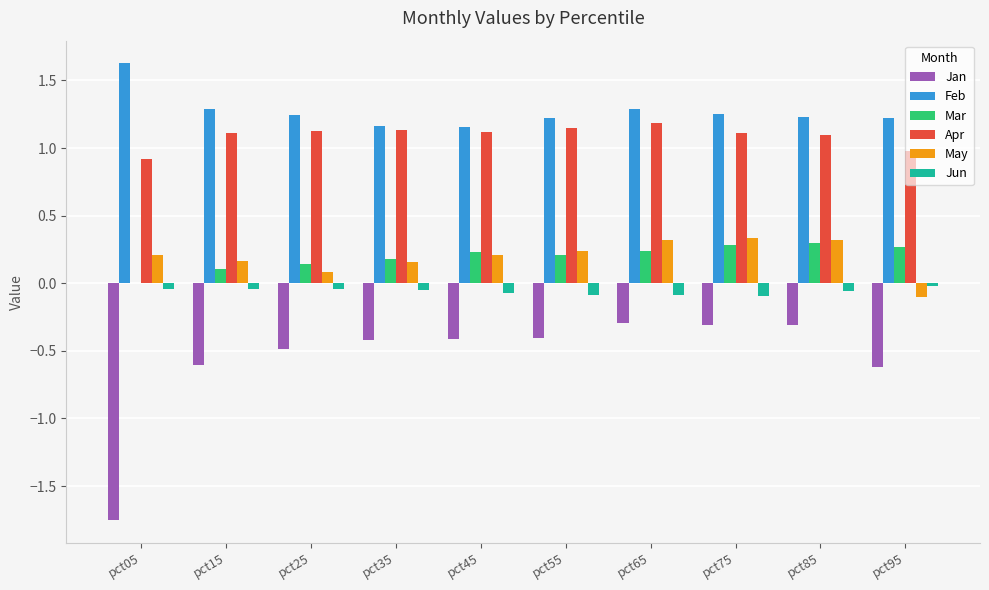

What is the total value across all series at pct35?

2.2